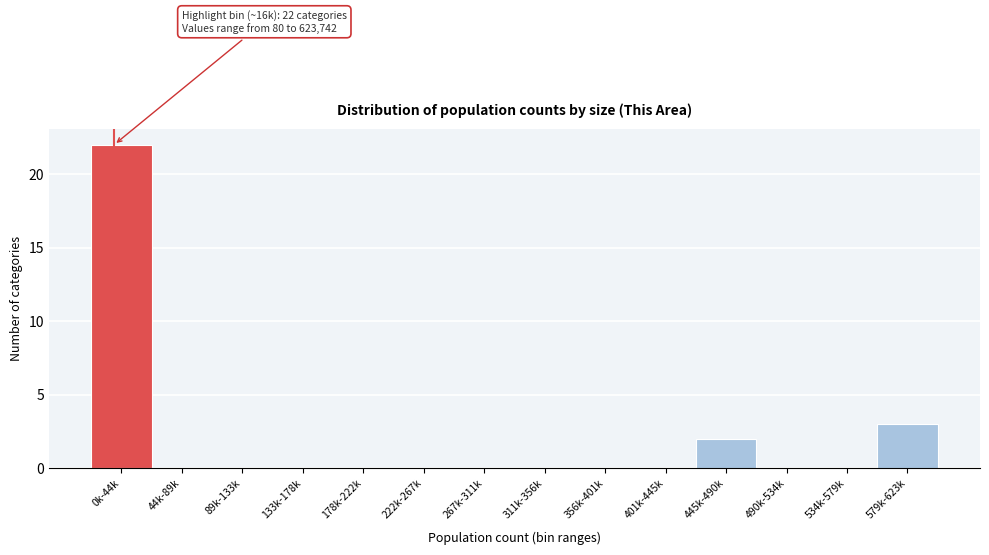

Reading left to right, list all the values displayed in this chart.

0k-44k=22	44k-89k=0	89k-133k=0	133k-178k=0	178k-222k=0	222k-267k=0	267k-311k=0	311k-356k=0	356k-401k=0	401k-445k=0	445k-490k=2	490k-534k=0	534k-579k=0	579k-623k=3